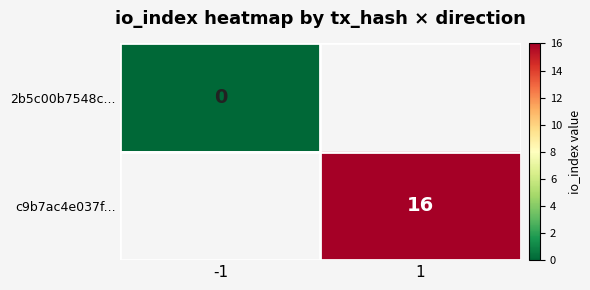

True or false: c9b7ac4e037f... has a value of 16 at 1.

True